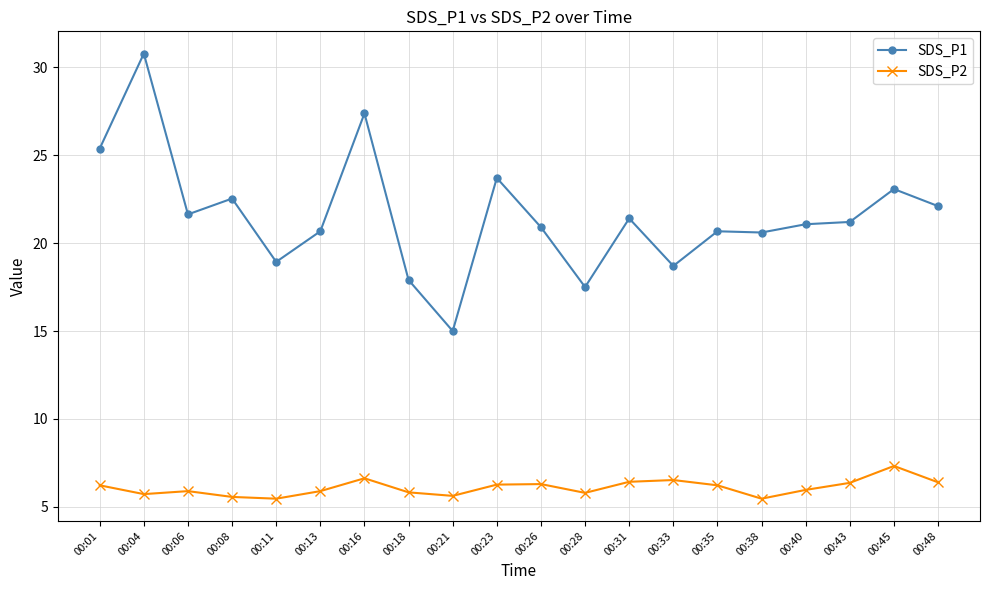

At which label does SDS_P1 reach its minimum?

00:21